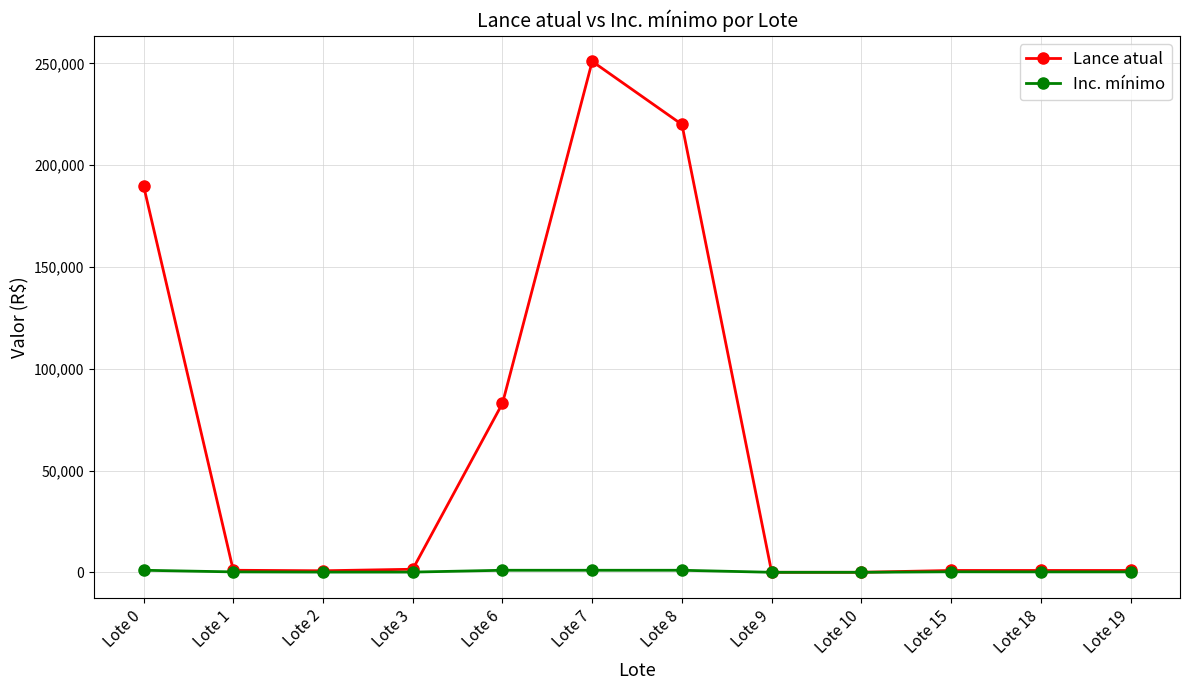

True or false: Inc. mínimo has a value of 200.0 at Lote 19.

True